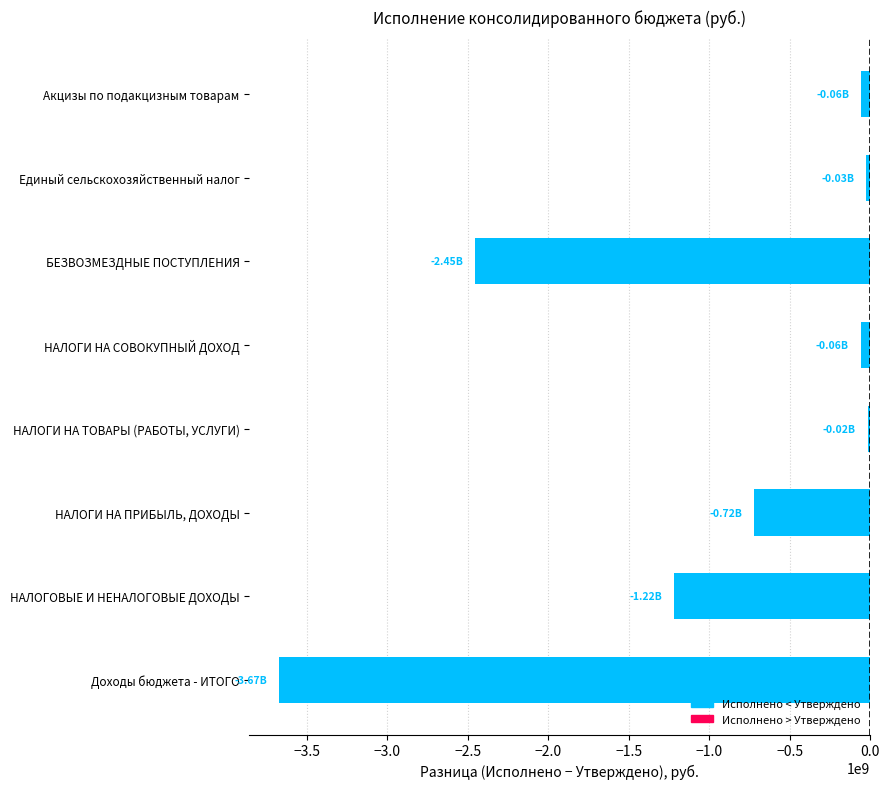

Rank the categories by value from highest to lowest.

НАЛОГИ НА ТОВАРЫ (РАБОТЫ, УСЛУГИ), Единый сельскохозяйственный налог, Акцизы по подакцизным товарам, НАЛОГИ НА СОВОКУПНЫЙ ДОХОД, НАЛОГИ НА ПРИБЫЛЬ, ДОХОДЫ, НАЛОГОВЫЕ И НЕНАЛОГОВЫЕ ДОХОДЫ, БЕЗВОЗМЕЗДНЫЕ ПОСТУПЛЕНИЯ, Доходы бюджета - ИТОГО